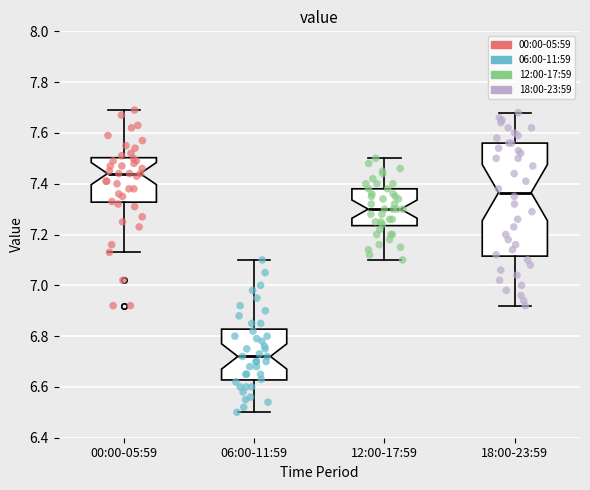

Which box's median line is the highest?

00:00-05:59